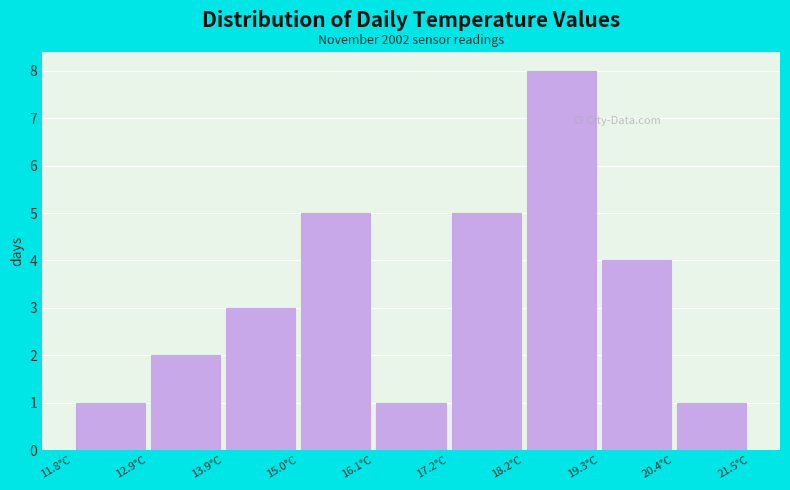

Which range on the x-axis has the tallest bar?

18.2 to 19.4